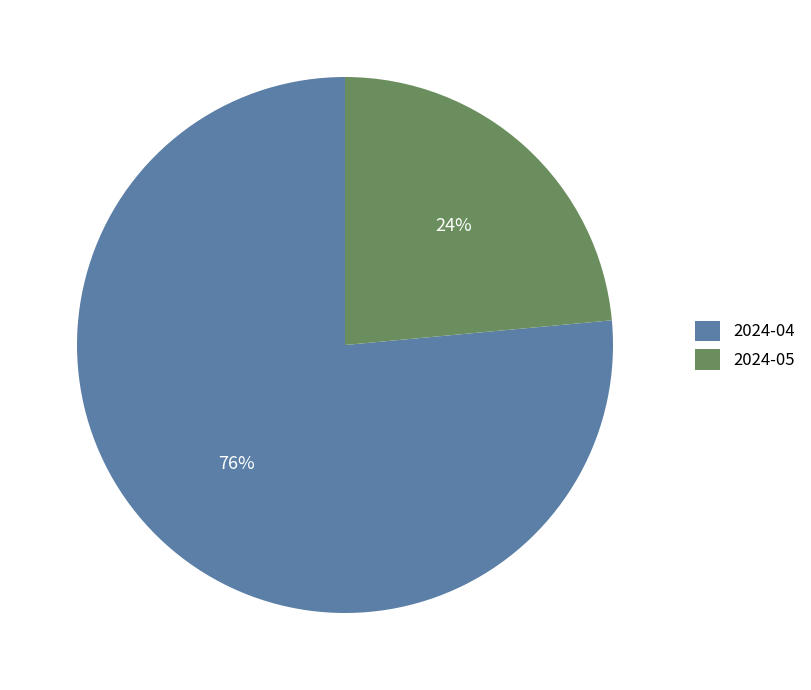

Combined, do 2024-04 and 2024-05 account for over 50%?

Yes